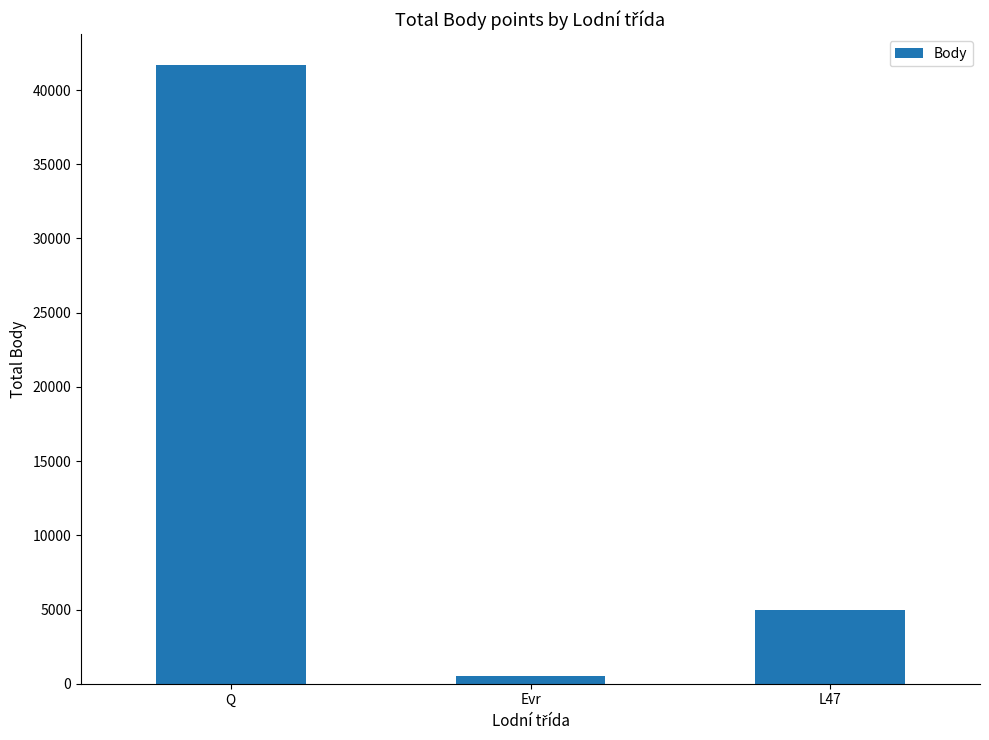

Between Evr and Q, which is larger?

Q